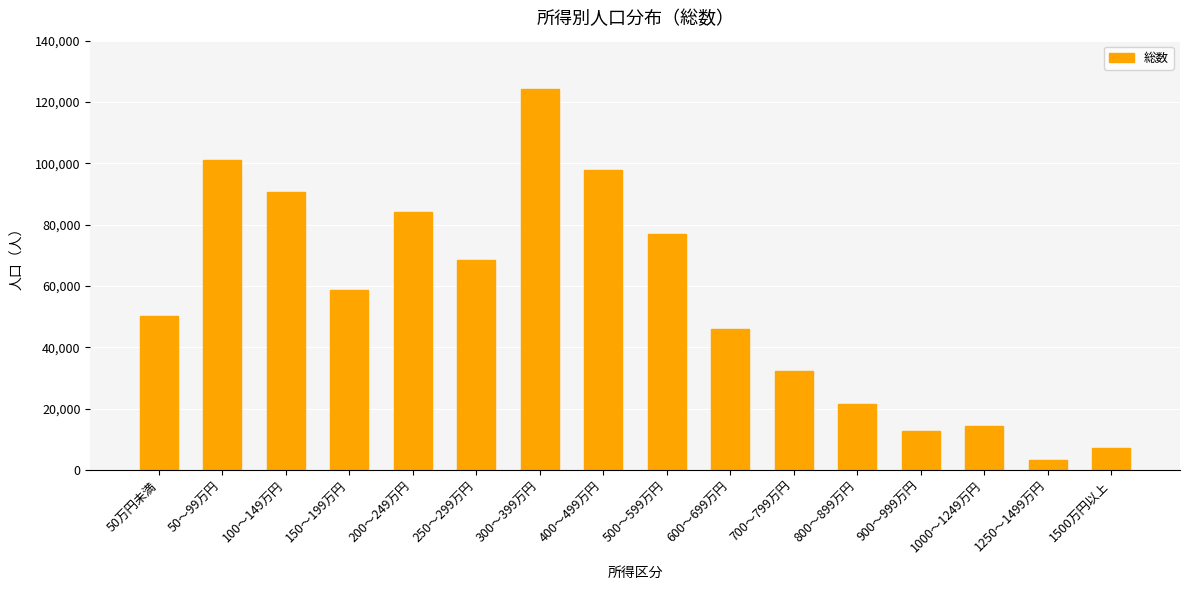

What is the change in value from 300～399万円 to 1500万円以上?

-117000